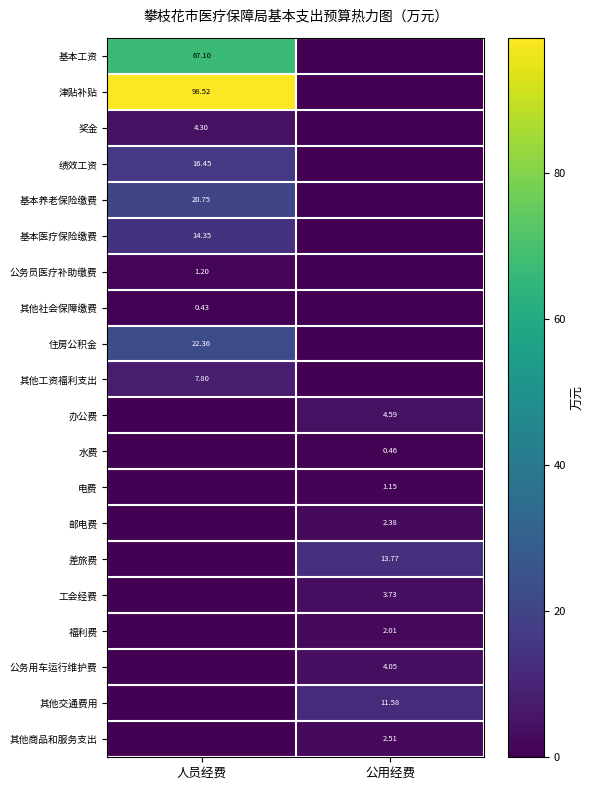

What is the average value of the 基本医疗保险缴费 series?

7.2